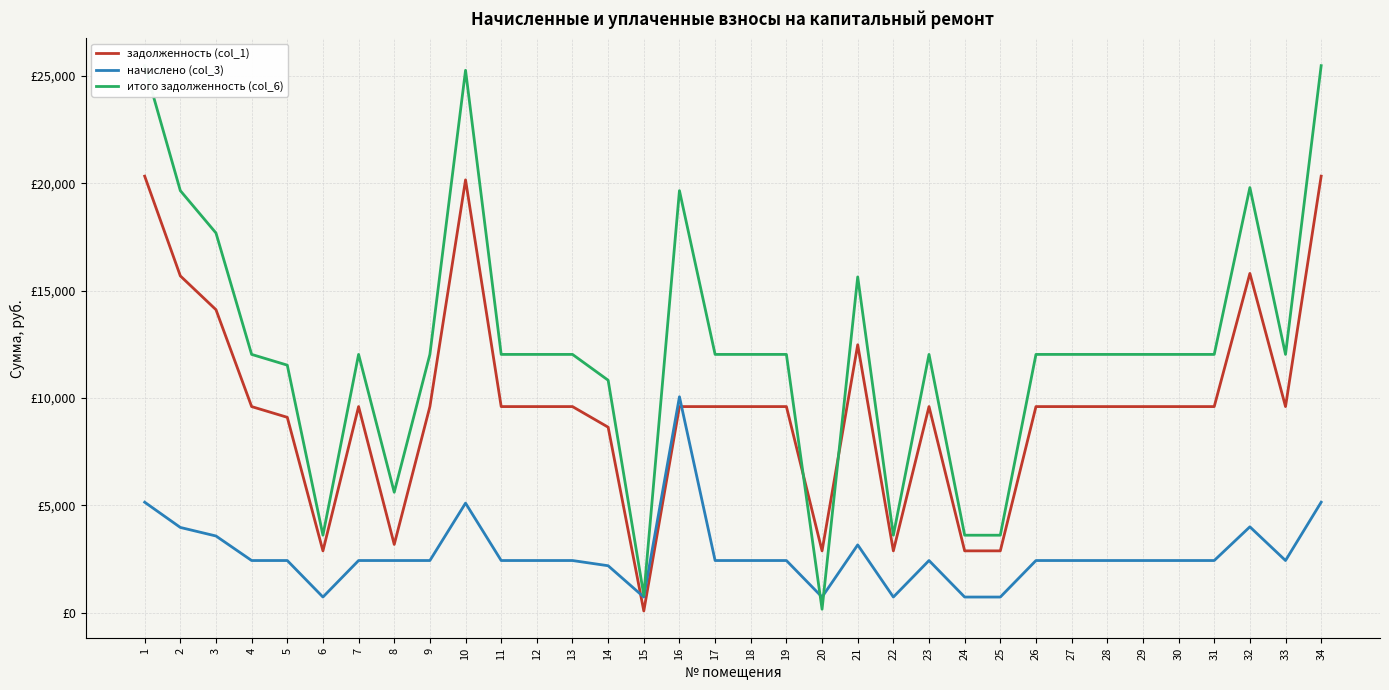

What is the smallest value displayed?

81.0